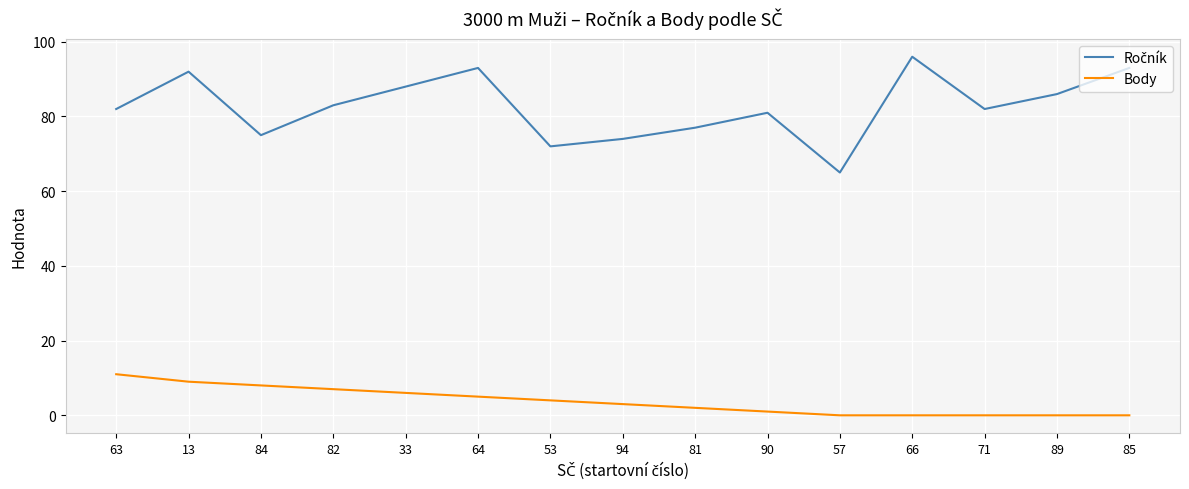

What is the difference between the Body values at 81 and 94?

1